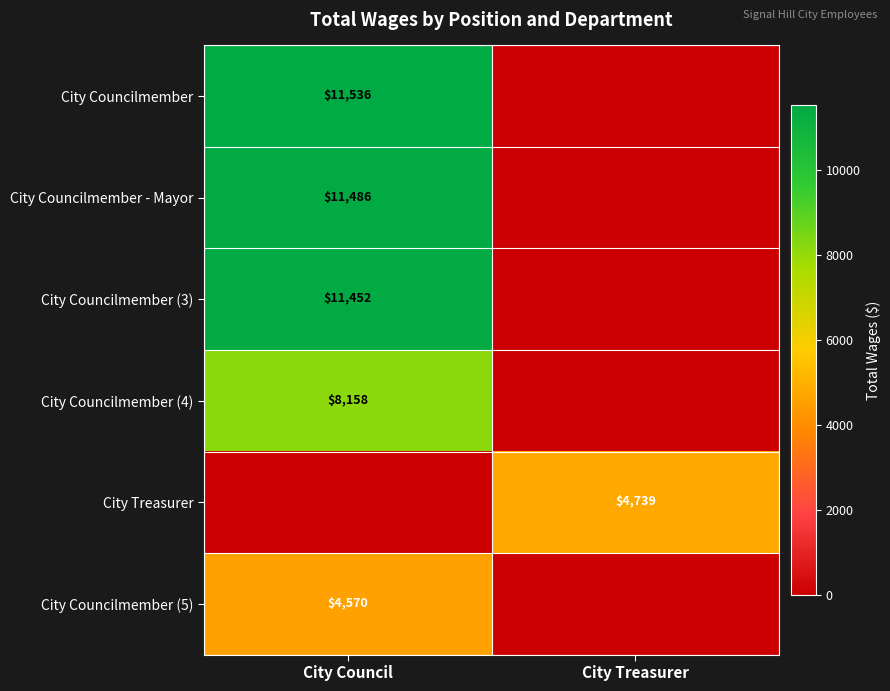

Which has a higher value, City Treasurer or City Council?

City Council